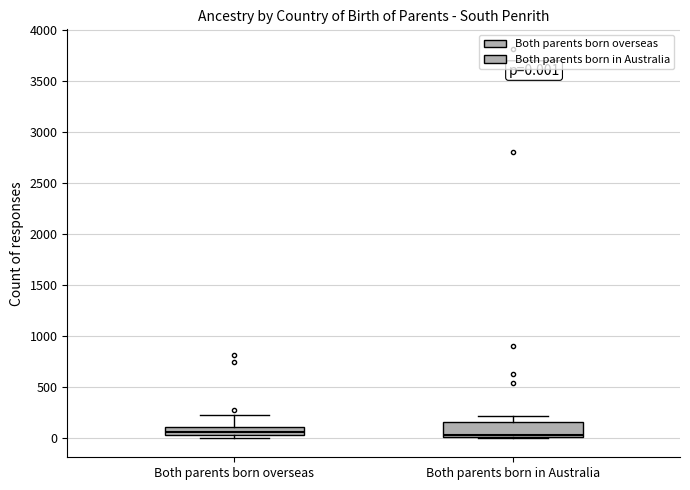

Which box is the tallest, from its lower edge to its upper edge?

Both parents born in Australia